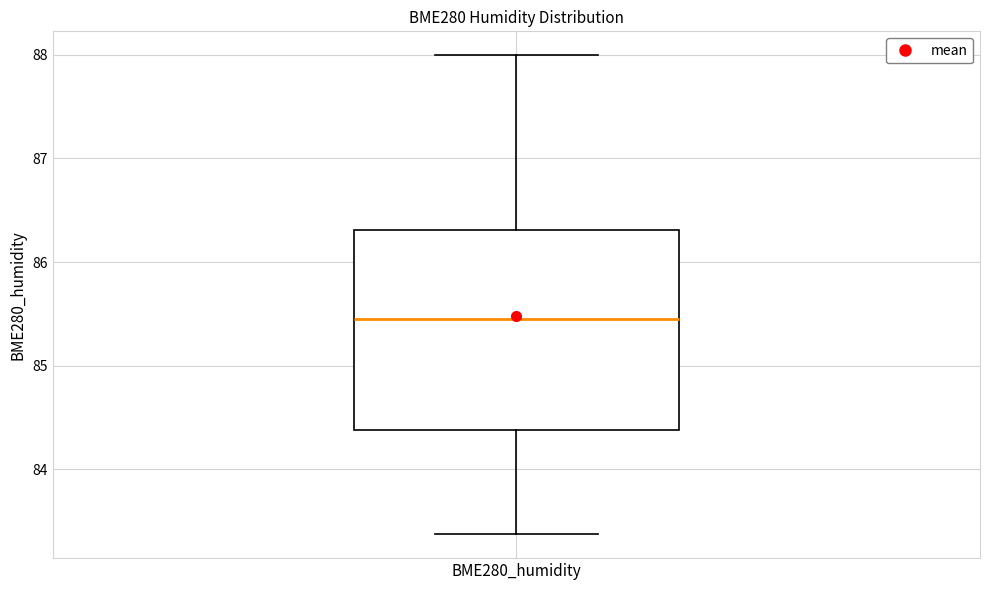

Transcribe this box plot: give where the median line is, the range the box spans, and where the two whiskers end, as read against the y-axis. The values are not printed on the chart, so give them approximately, as read against the axis.

median 85.5, box 84.4 to 86.3, whiskers 83.4 to 88.0